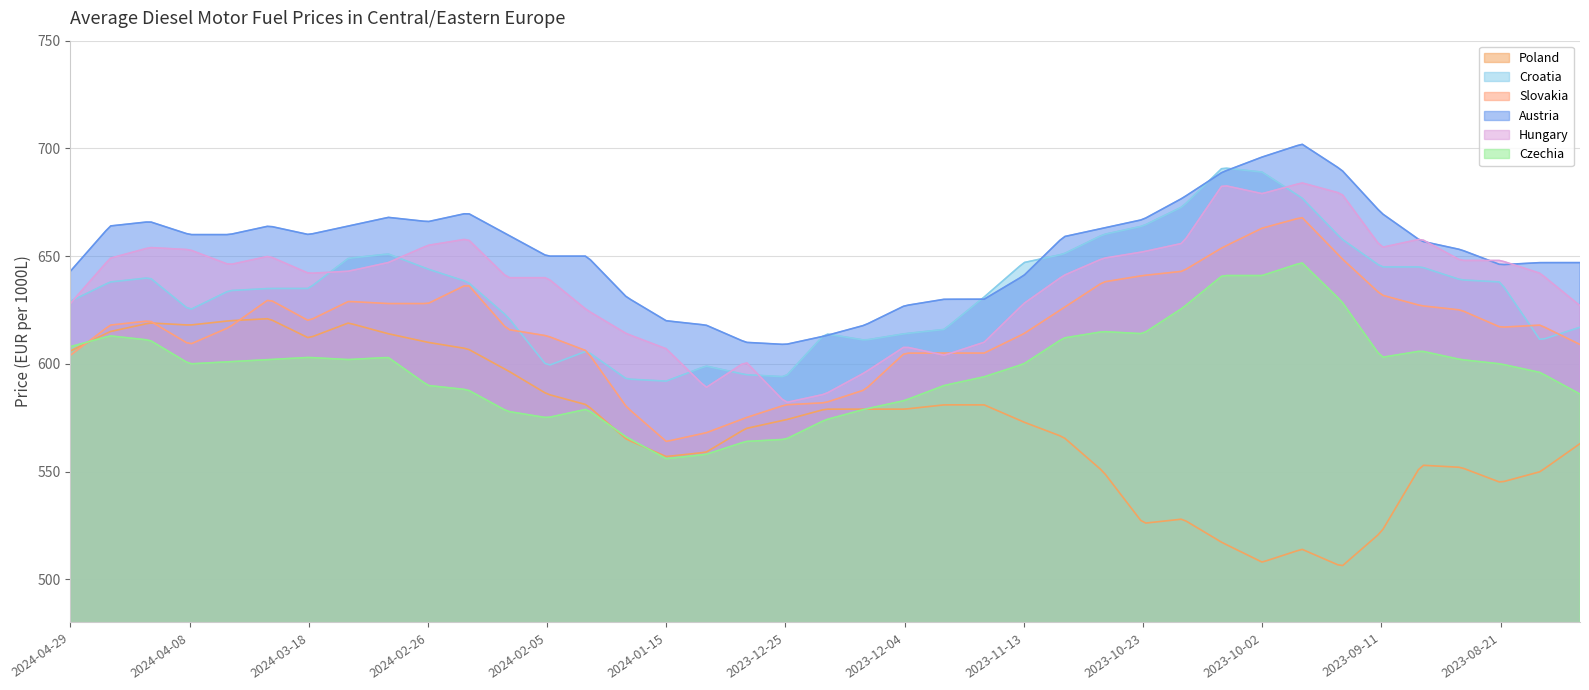

What is the label of the 2nd point from the right?

2023-08-14